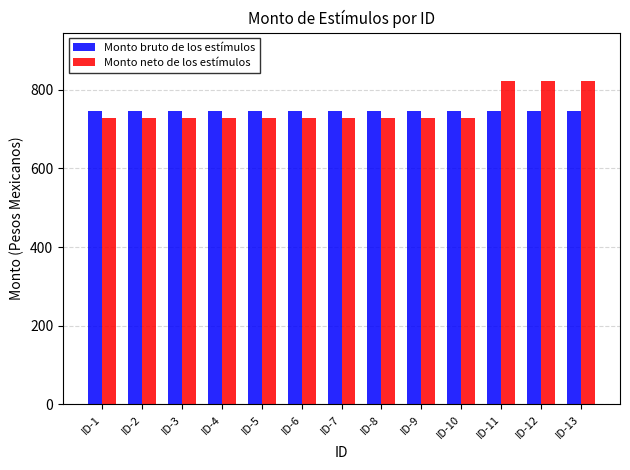

At how many categories does at least one series exceed 775?

3